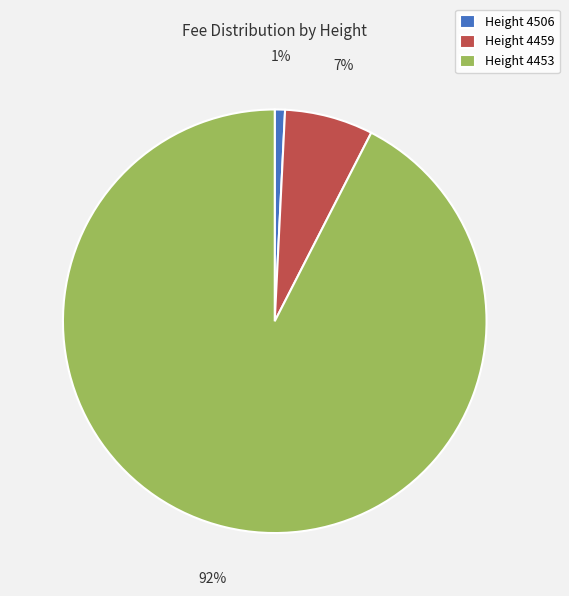

To the nearest percent, what is the combined percentage of Height 4453 and Height 4459?

99%